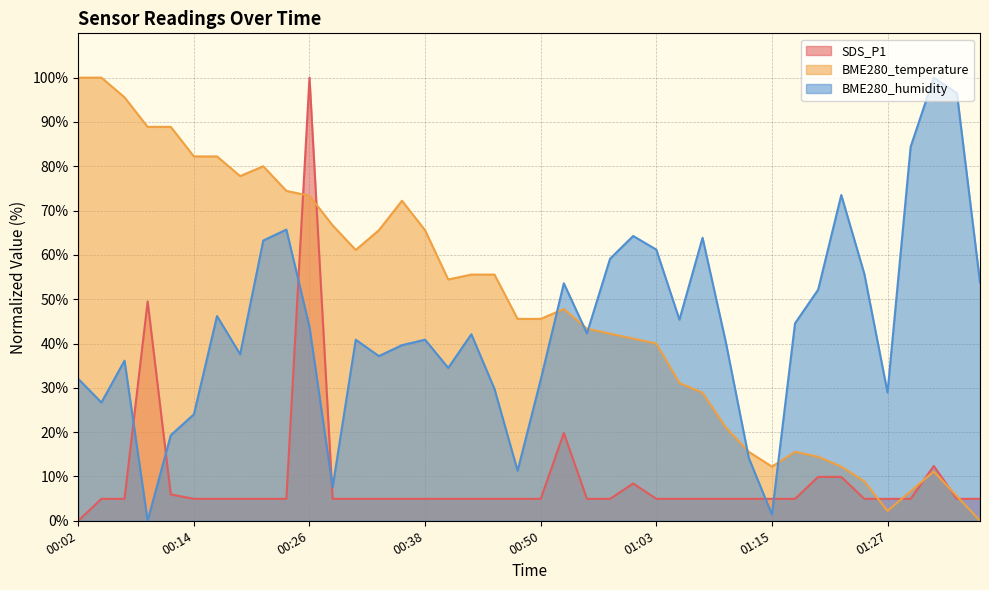

After their last crossing, which series has the higher values: BME280_humidity or SDS_P1?

BME280_humidity